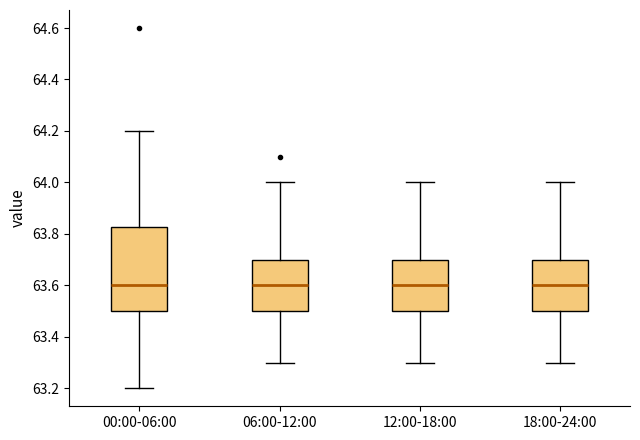

Reading left to right, read every box against the y-axis: the position of its median line, the range the box covers, and the ends of its whiskers. The values are not printed on the chart, so give them approximately, as read against the axis.

00:00-06:00: median 63.60, box 63.50 to 63.82, whiskers 63.20 to 64.20
06:00-12:00: median 63.60, box 63.50 to 63.70, whiskers 63.30 to 64.00
12:00-18:00: median 63.60, box 63.50 to 63.70, whiskers 63.30 to 64.00
18:00-24:00: median 63.60, box 63.50 to 63.70, whiskers 63.30 to 64.00